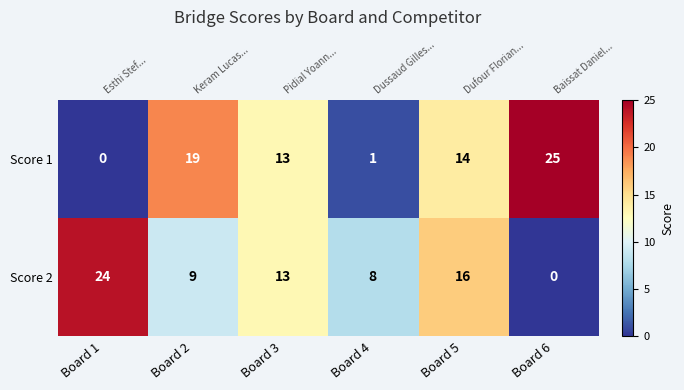

What is the average value of the Score 1 series?

12